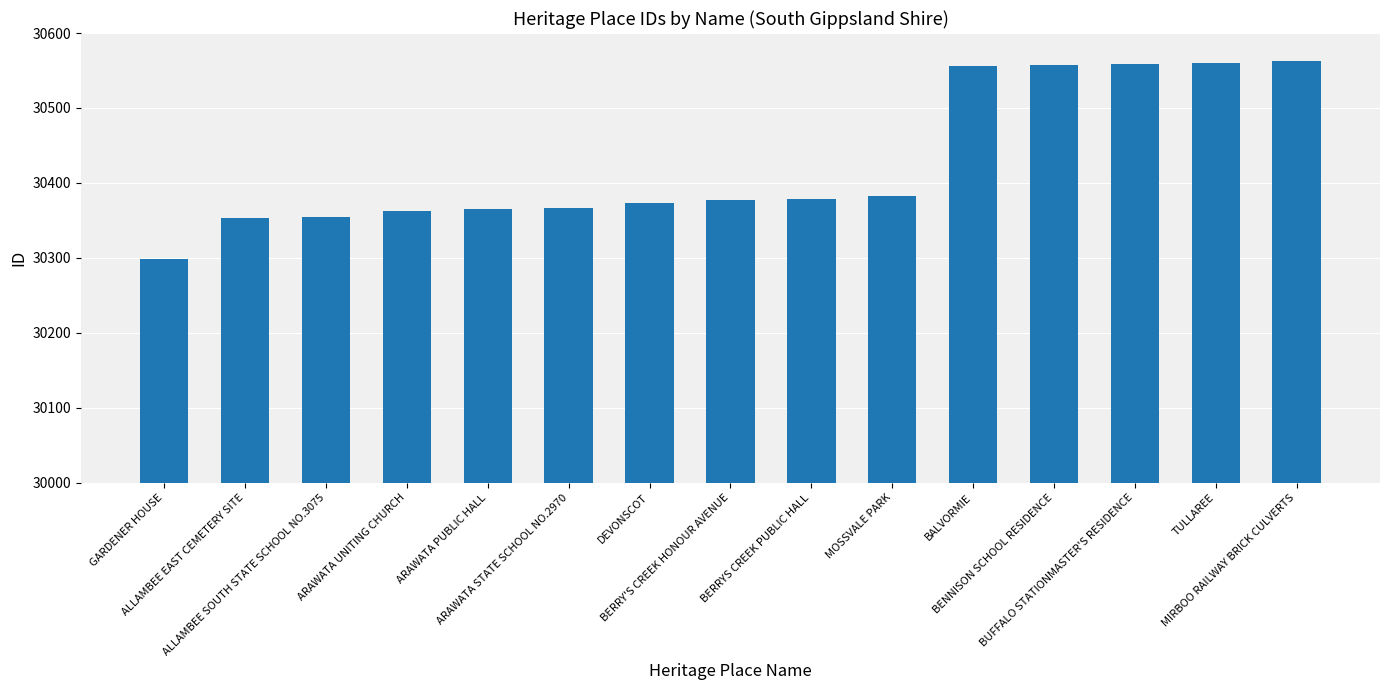

What is the difference between the second highest and second lowest values?

207